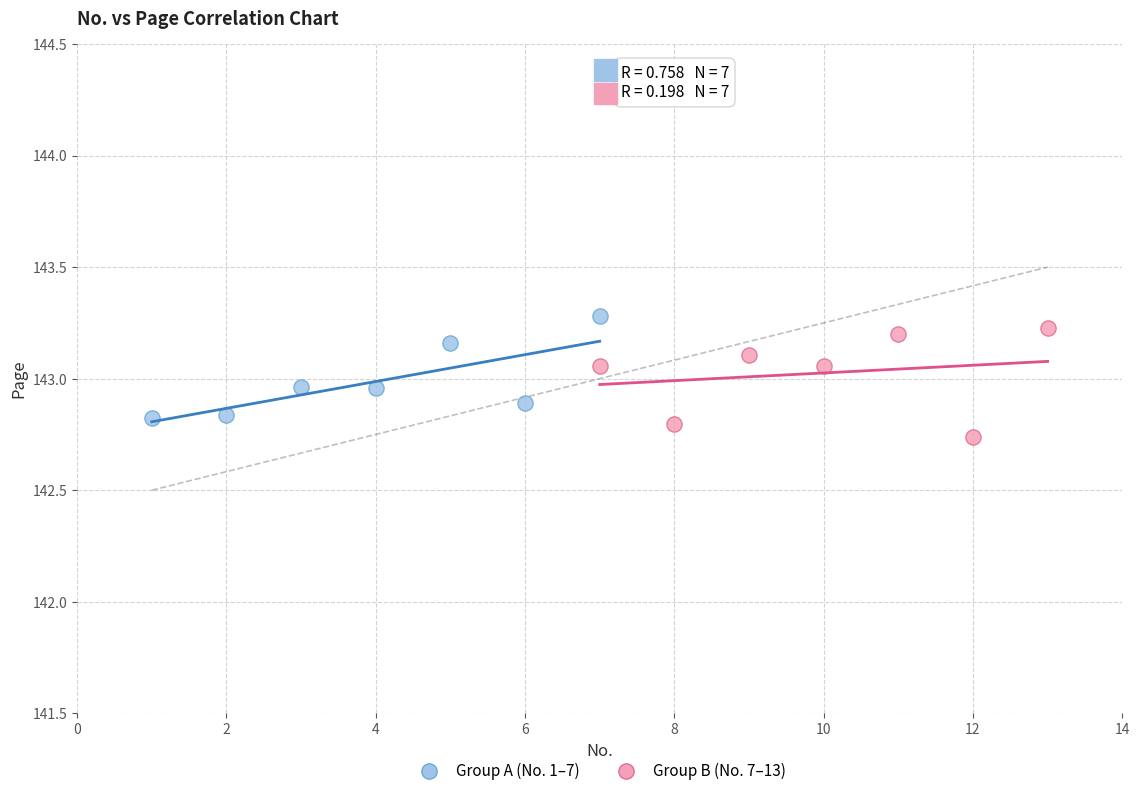

What are all the series names shown in the legend?

Group A (No. 1–7), Group B (No. 7–13)